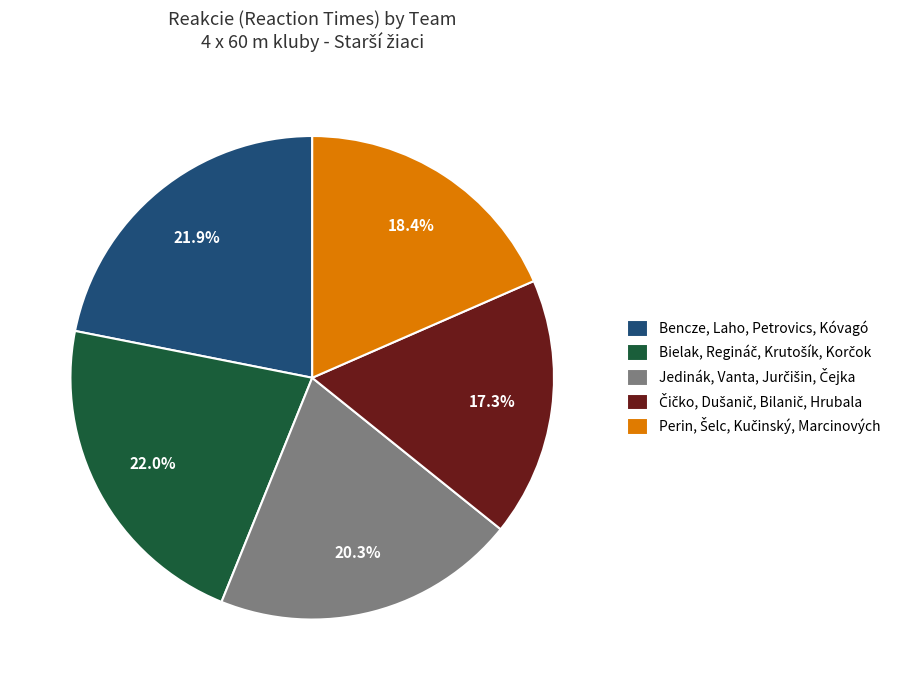

To the nearest percent, what is the difference between the largest and smallest slice percentages?

5%